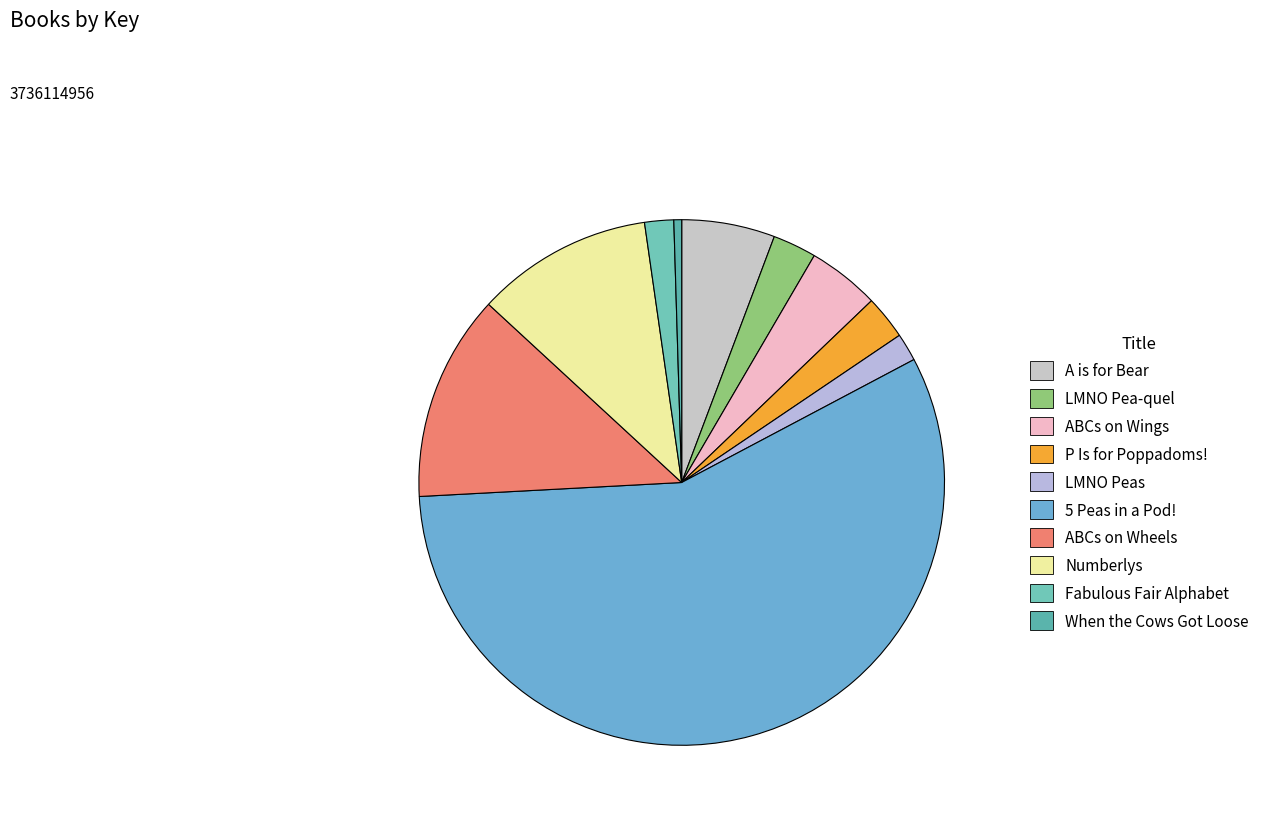

Which category has the smallest portion of the pie?

When the Cows Got Loose